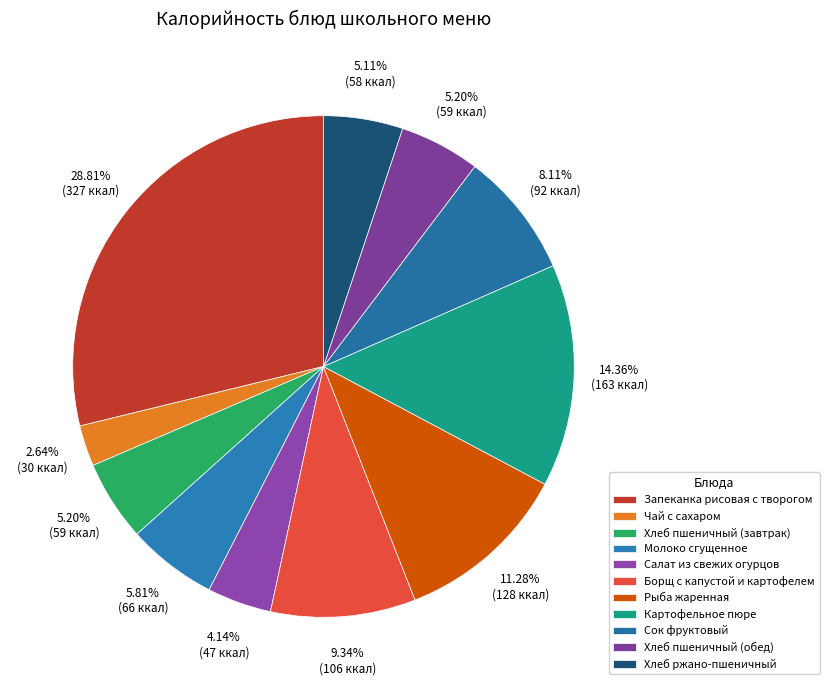

What percentage is the Сок фруктовый slice, to the nearest percent?

8%